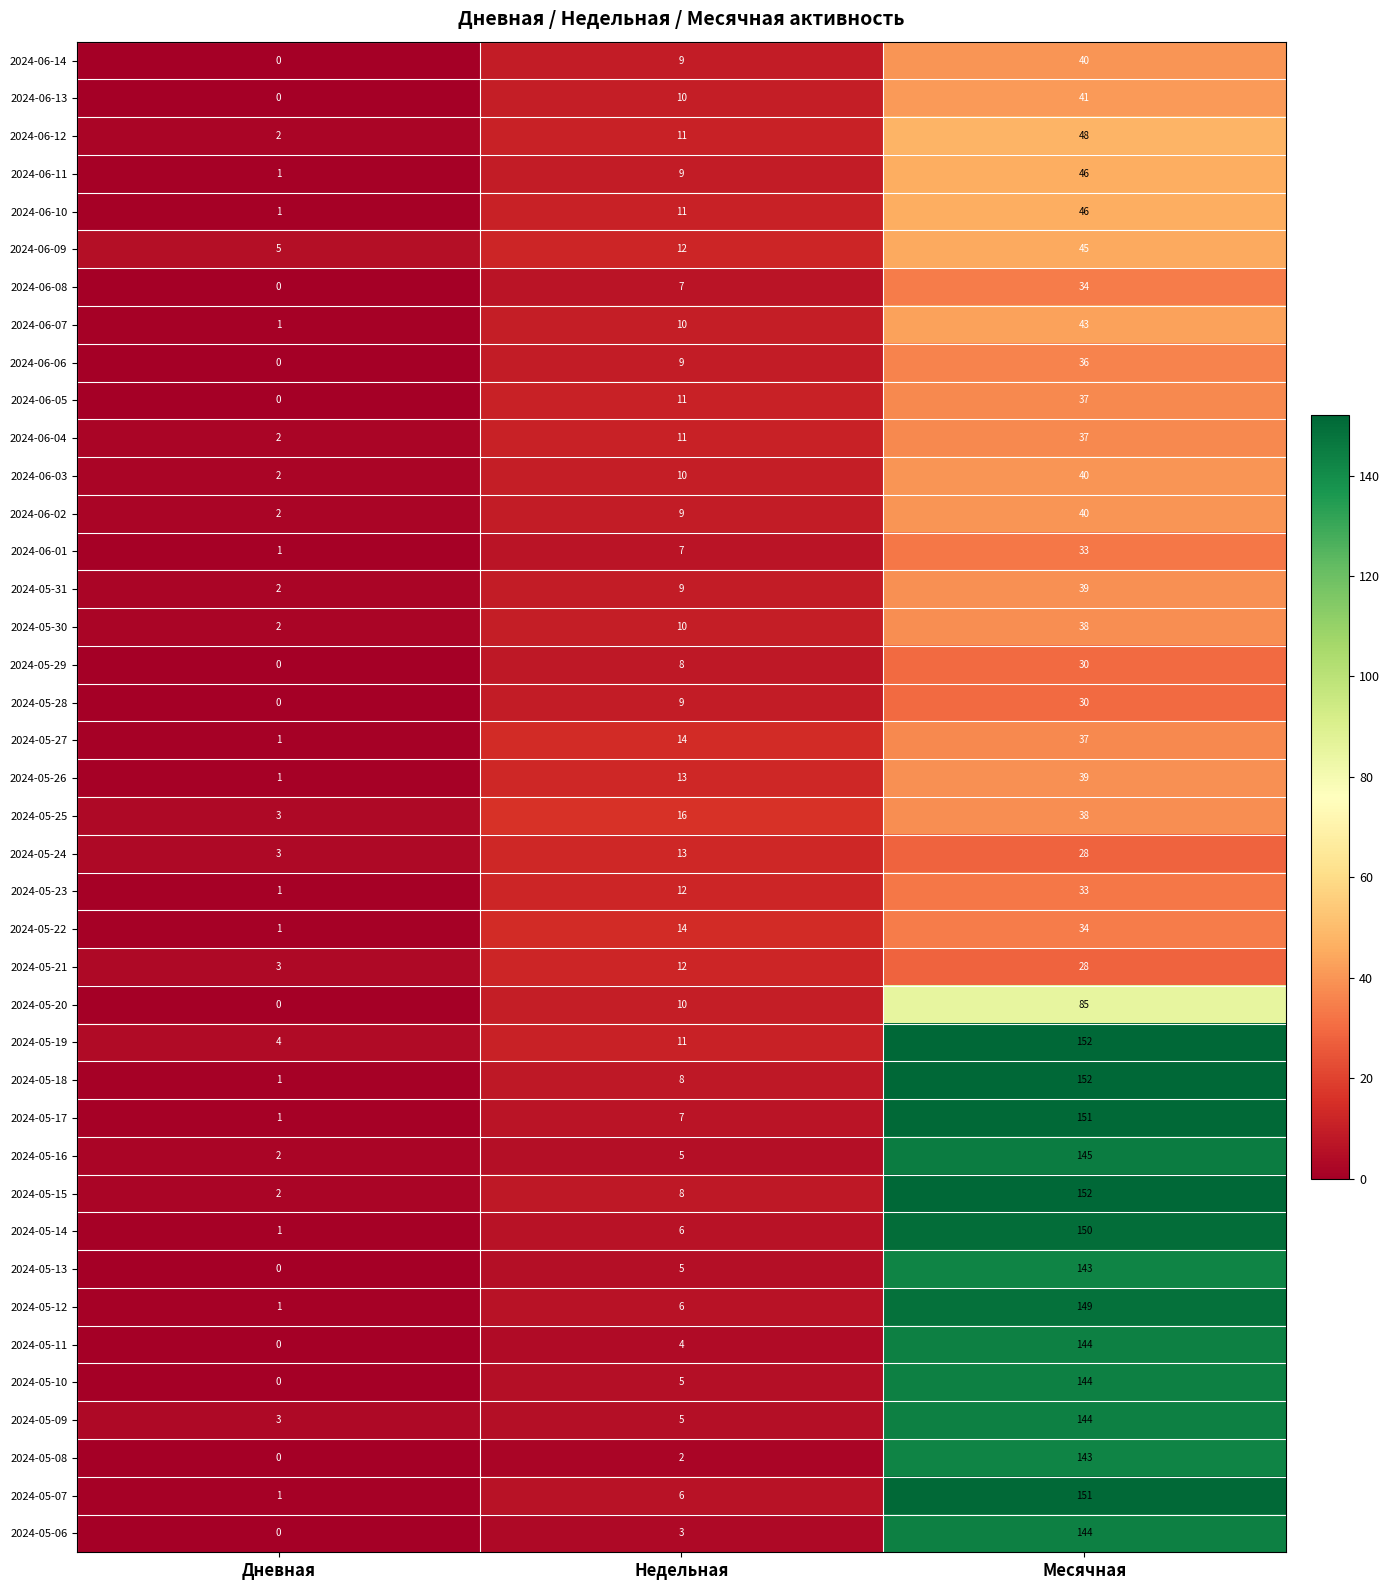

What is the average value of the 2024-05-11 series?

49